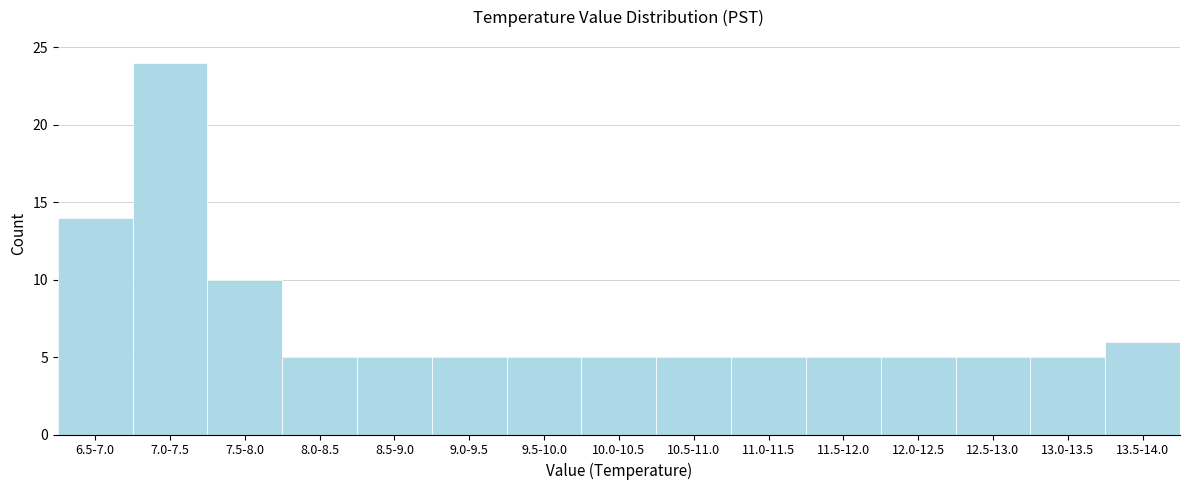

Reading left to right, list all the values displayed in this chart.

14	24	10	5	5	5	5	5	5	5	5	5	5	5	6